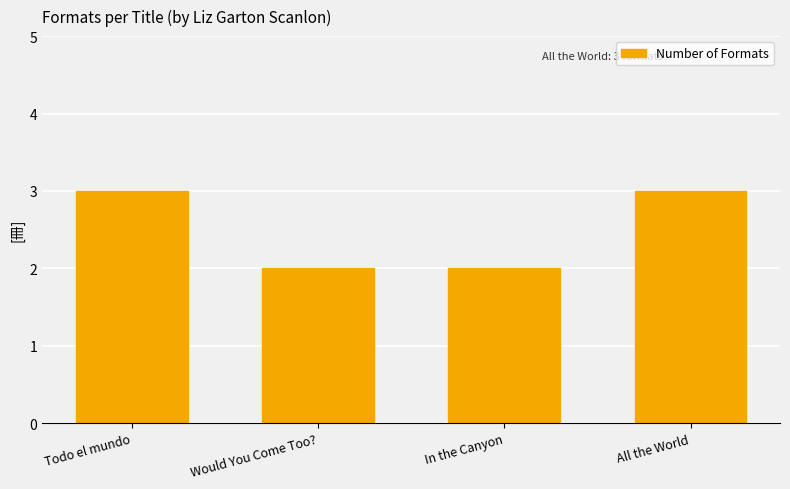

Between Would You Come Too? and All the World, which is larger?

All the World